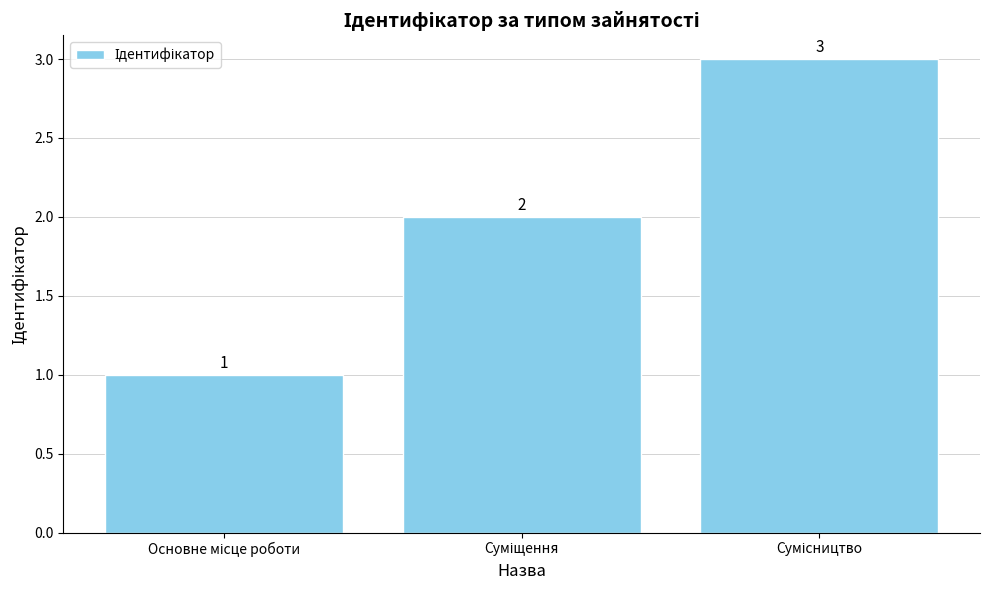

What is the average value?

2